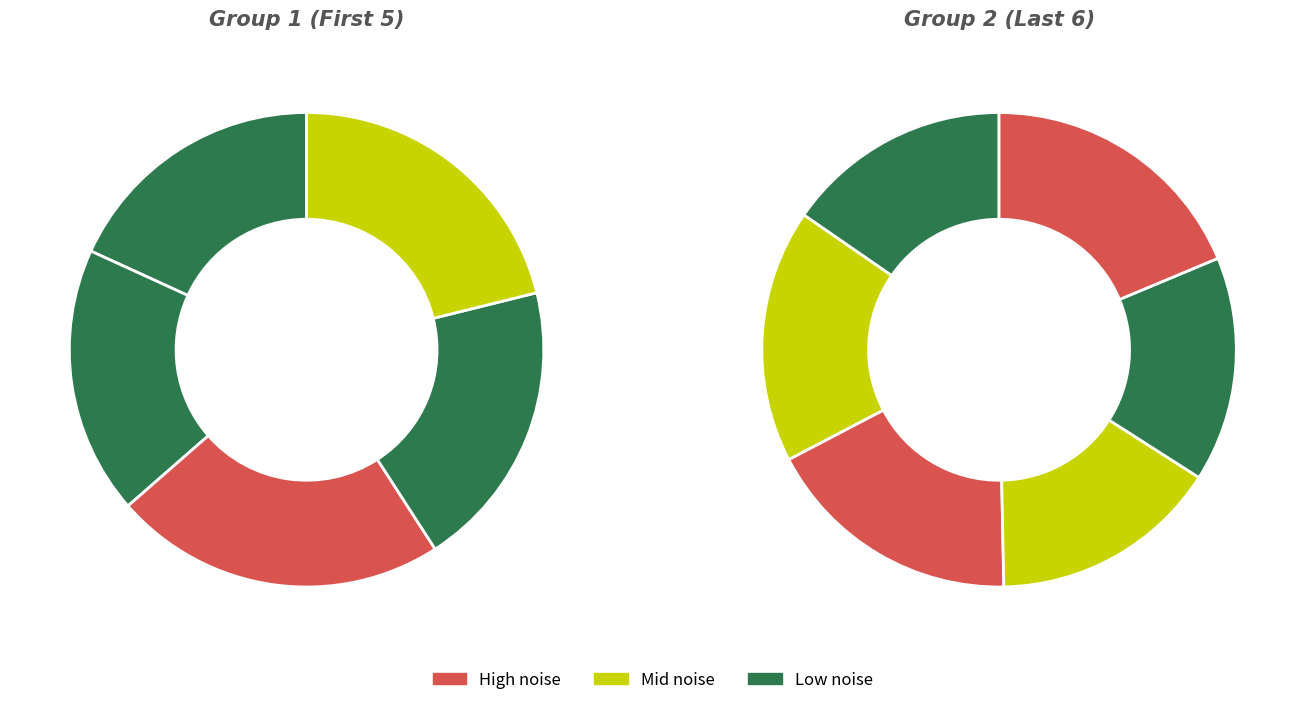

How many slices are in this pie chart?

11